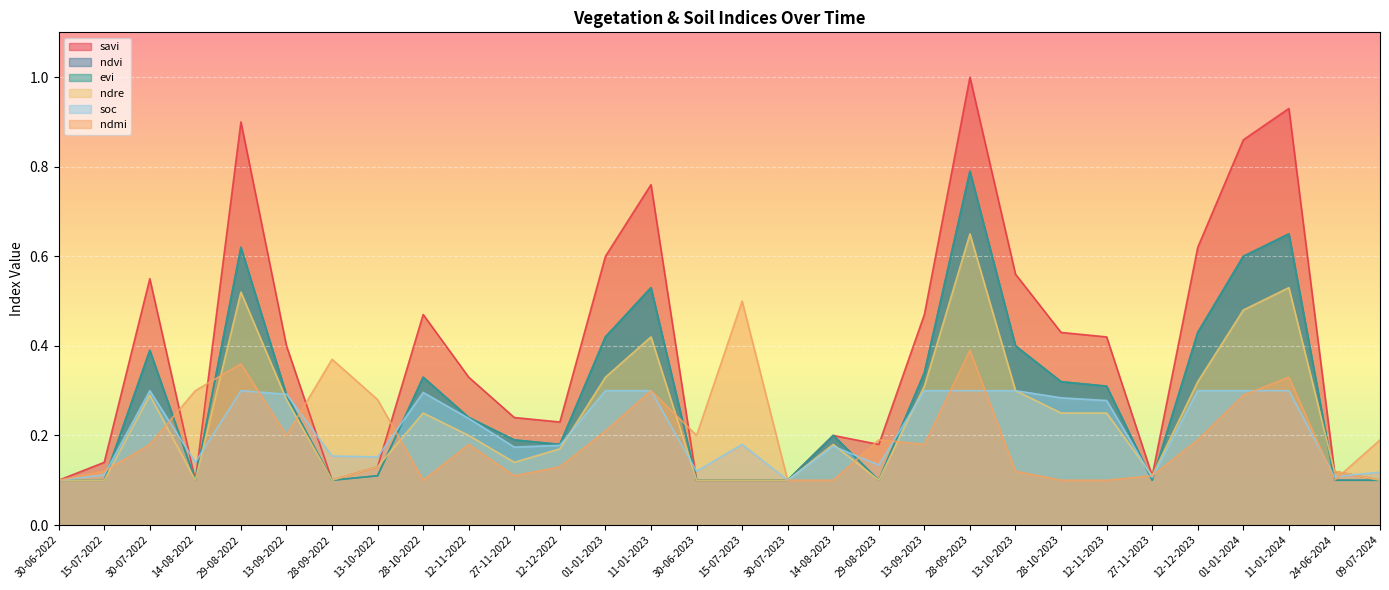

Which series has the widest spread of values?

savi